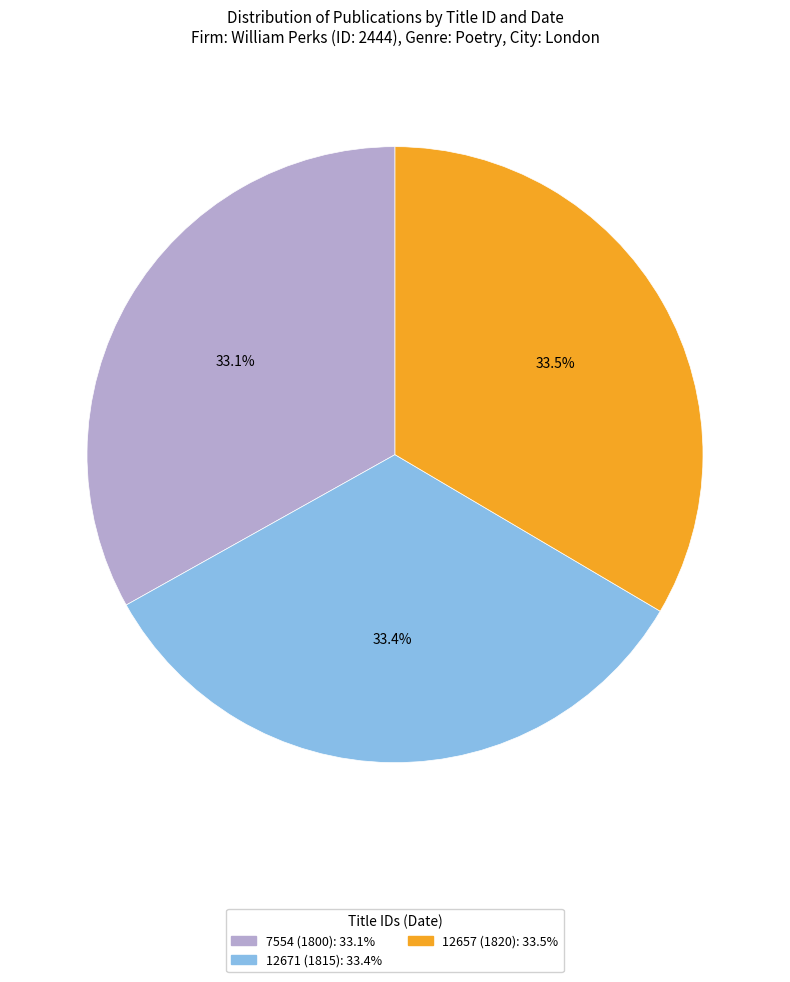

Is there any slice that represents more than half of the pie?

No